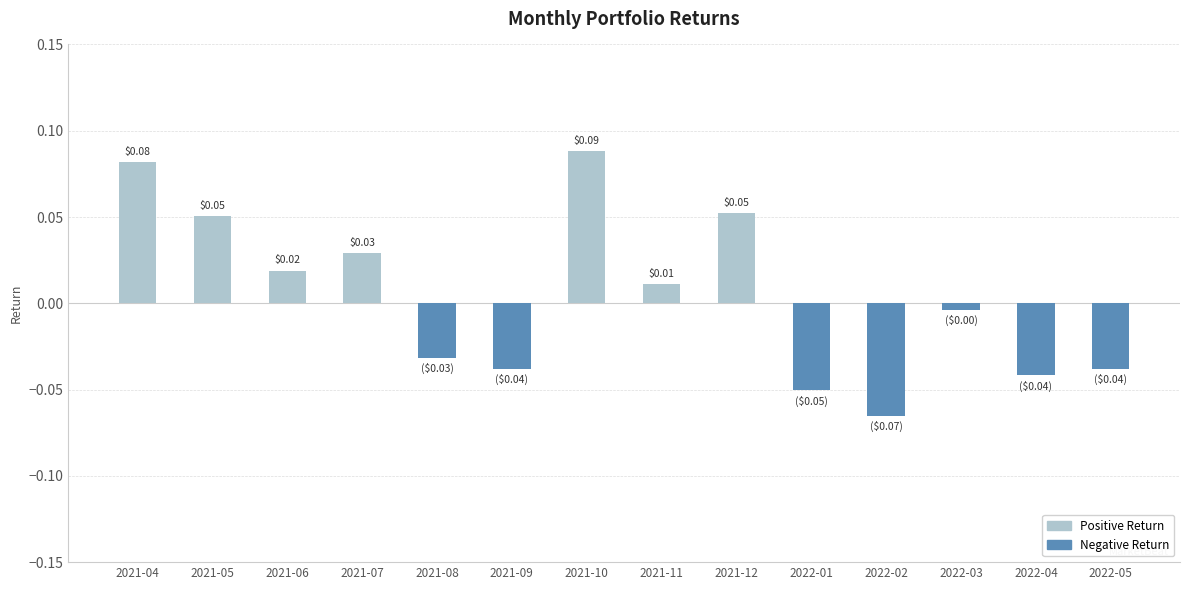

Between 2021-08 and 2021-12, which is larger?

2021-12